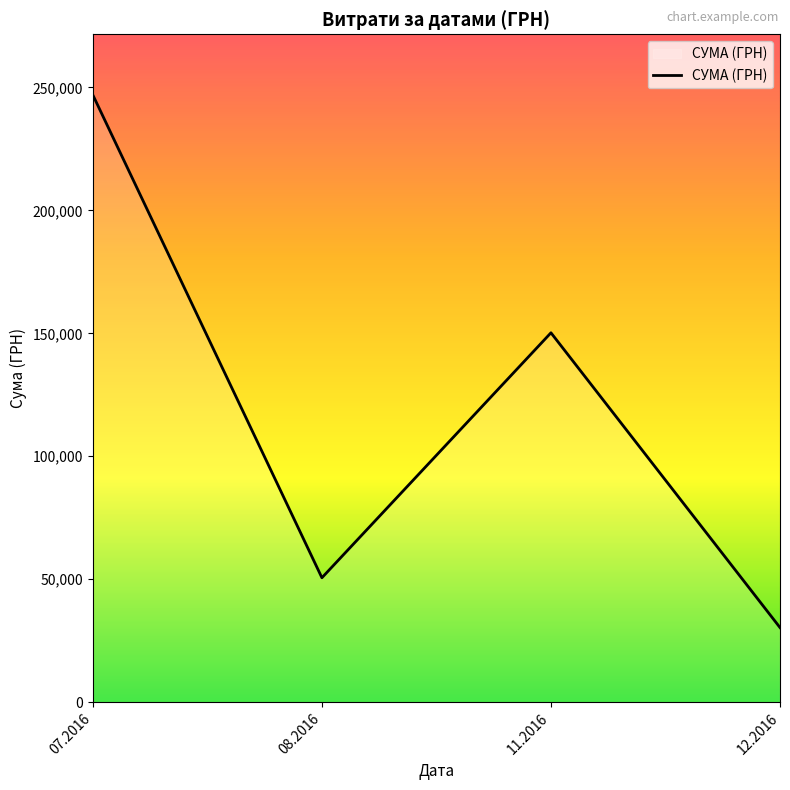

How many interior local valleys (lower than both neighbors) does the data have?

1